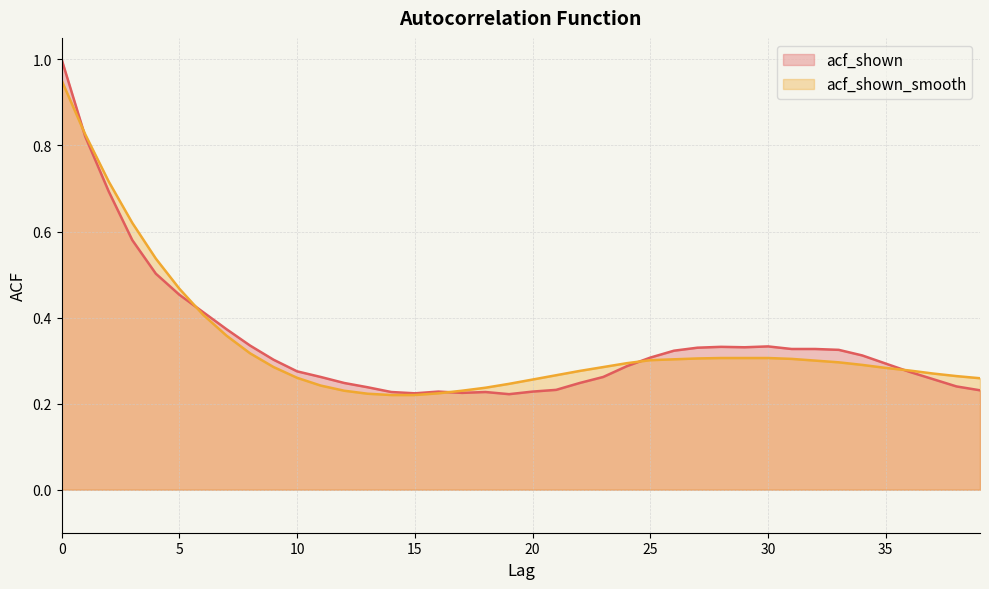

Which series ends up on top after the final intersection of acf_shown_smooth line and acf_shown line?

acf_shown_smooth line